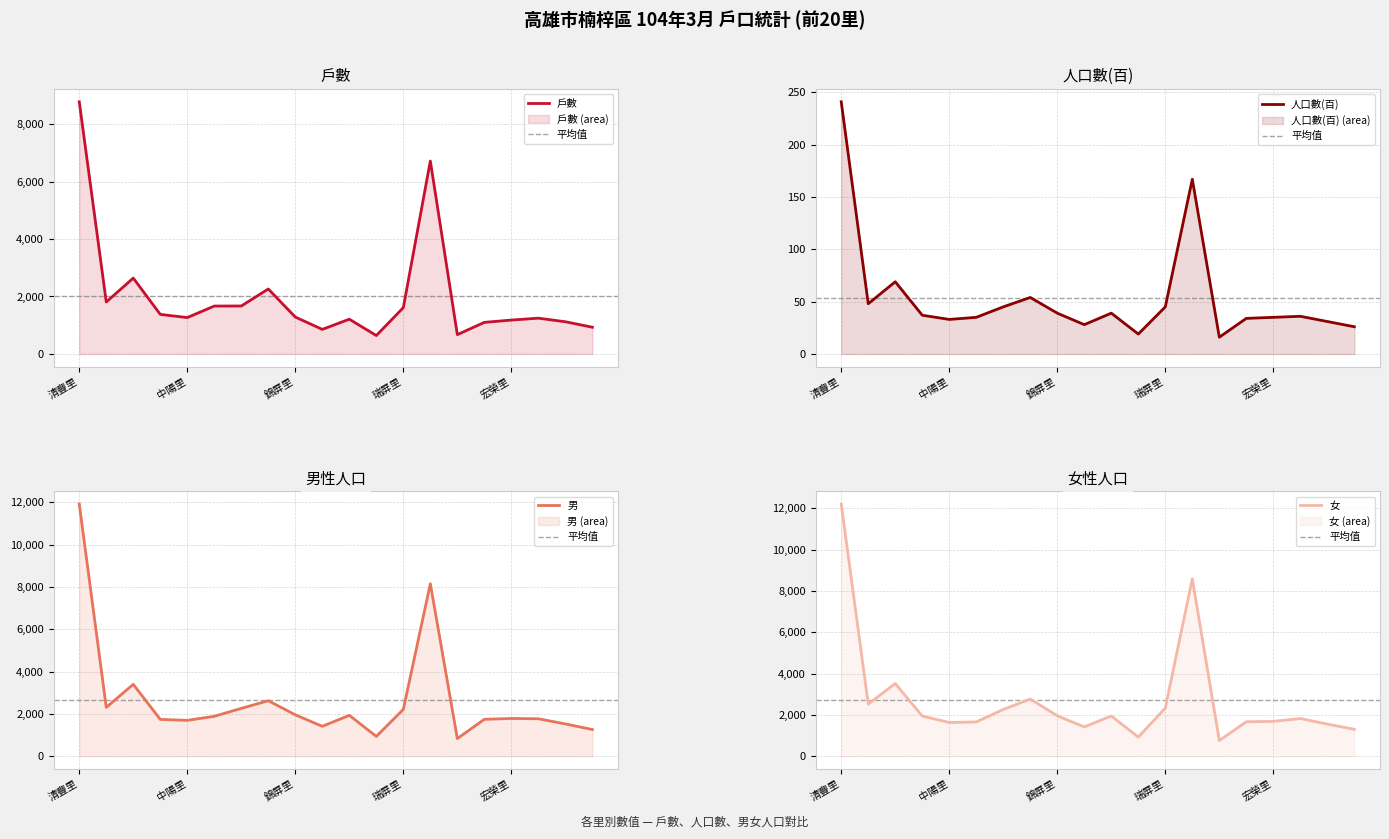

Reading right to left, transcribe all the data shown in this chart.

戶數: 大昌里=930	久昌里=1121	廣昌里=1245	宏榮里=1180	宏毅里=1099	宏南里=673	翠屏里=6713	瑞屏里=1612	稔田里=641	金田里=1210	玉屏里=855	錦屏里=1284	惠豐里=2261	惠民里=1669	惠楠里=1667	中陽里=1266	享平里=1377	五常里=2640	東寧里=1808	清豐里=8775
人口數(百): 大昌里=26	久昌里=31	廣昌里=36	宏榮里=35	宏毅里=34	宏南里=16	翠屏里=167	瑞屏里=45	稔田里=19	金田里=39	玉屏里=28	錦屏里=39	惠豐里=54	惠民里=45	惠楠里=35	中陽里=33	享平里=37	五常里=69	東寧里=48	清豐里=241
男: 大昌里=1260	久昌里=1527	廣昌里=1769	宏榮里=1783	宏毅里=1744	宏南里=834	翠屏里=8152	瑞屏里=2213	稔田里=936	金田里=1933	玉屏里=1413	錦屏里=1956	惠豐里=2623	惠民里=2261	惠楠里=1887	中陽里=1695	享平里=1739	五常里=3398	東寧里=2307	清豐里=11921
女: 大昌里=1301	久昌里=1554	廣昌里=1823	宏榮里=1685	宏毅里=1668	宏南里=758	翠屏里=8588	瑞屏里=2331	稔田里=924	金田里=1949	玉屏里=1416	錦屏里=1957	惠豐里=2764	惠民里=2262	惠楠里=1661	中陽里=1630	享平里=1944	五常里=3518	東寧里=2523	清豐里=12206